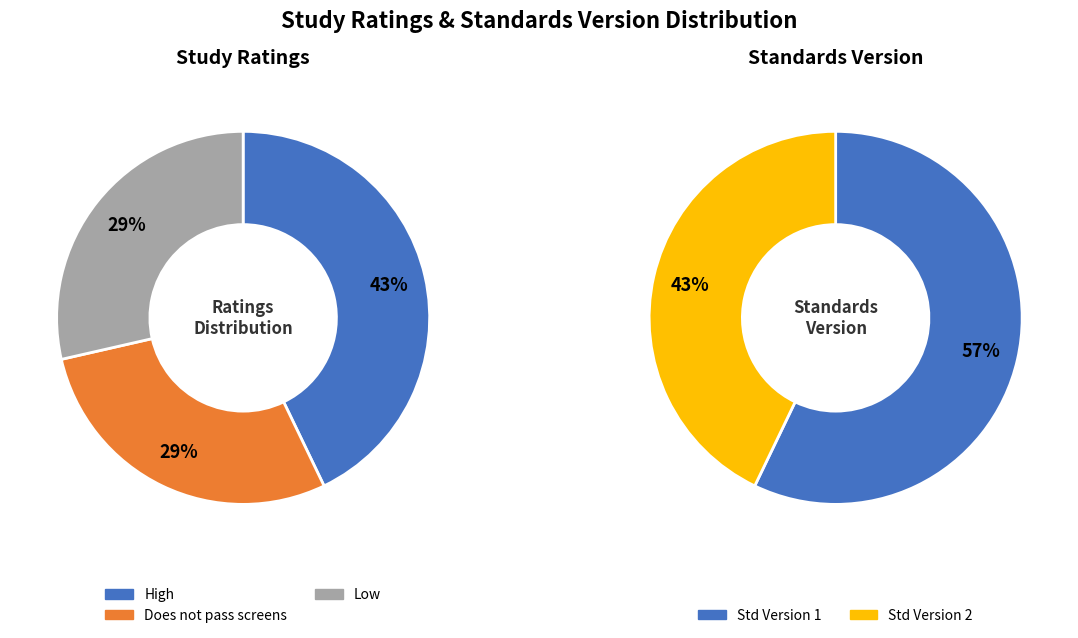

Which category has the smallest portion of the pie?

Does not pass screens